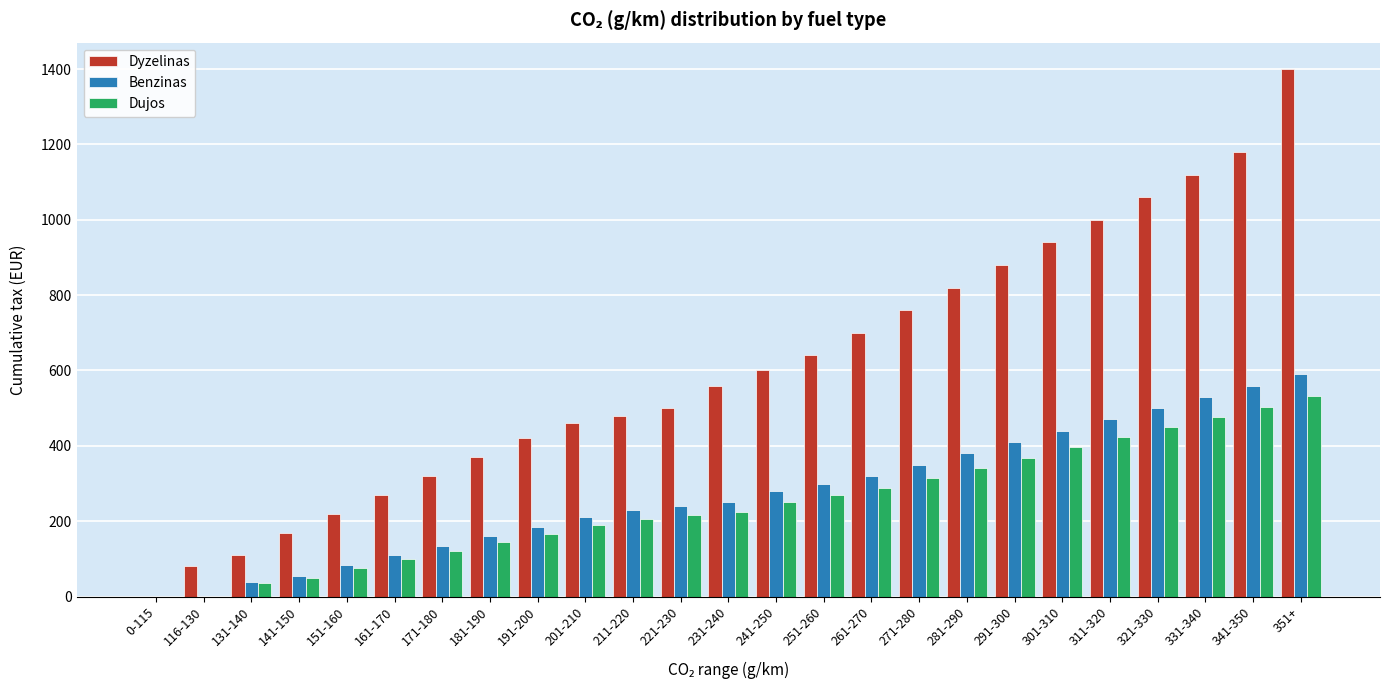

The Dyzelinas series shows 710 at 341-350. True or false?

False